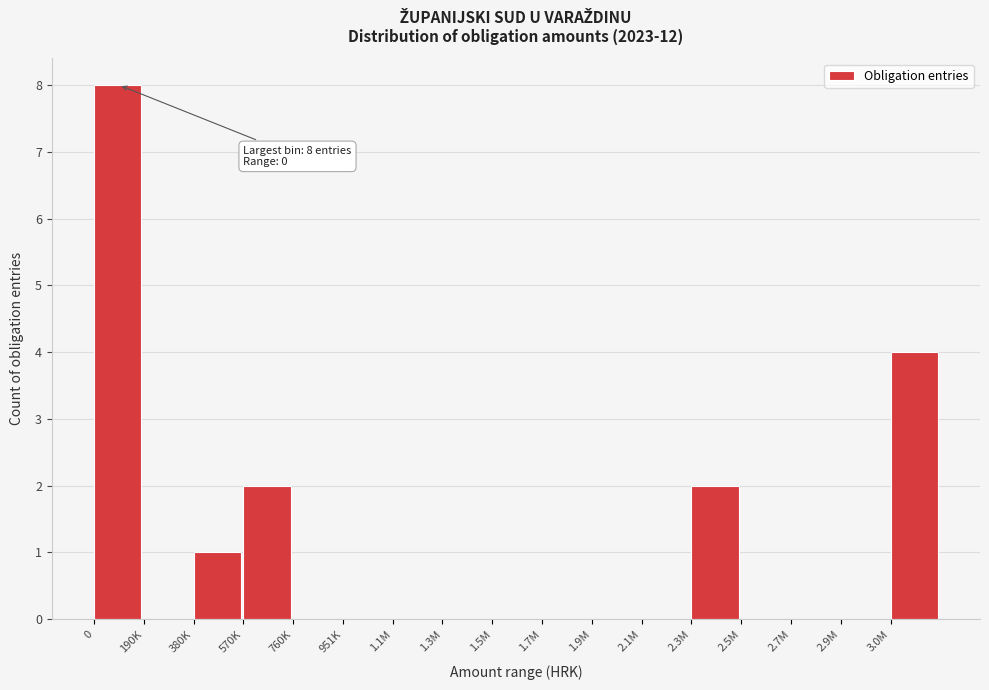

Reading right to left, list all the values displayed in this chart.

3.0M=4	2.9M=0	2.7M=0	2.5M=0	2.3M=2	2.1M=0	1.9M=0	1.7M=0	1.5M=0	1.3M=0	1.1M=0	951K=0	760K=0	570K=2	380K=1	190K=0	0=8